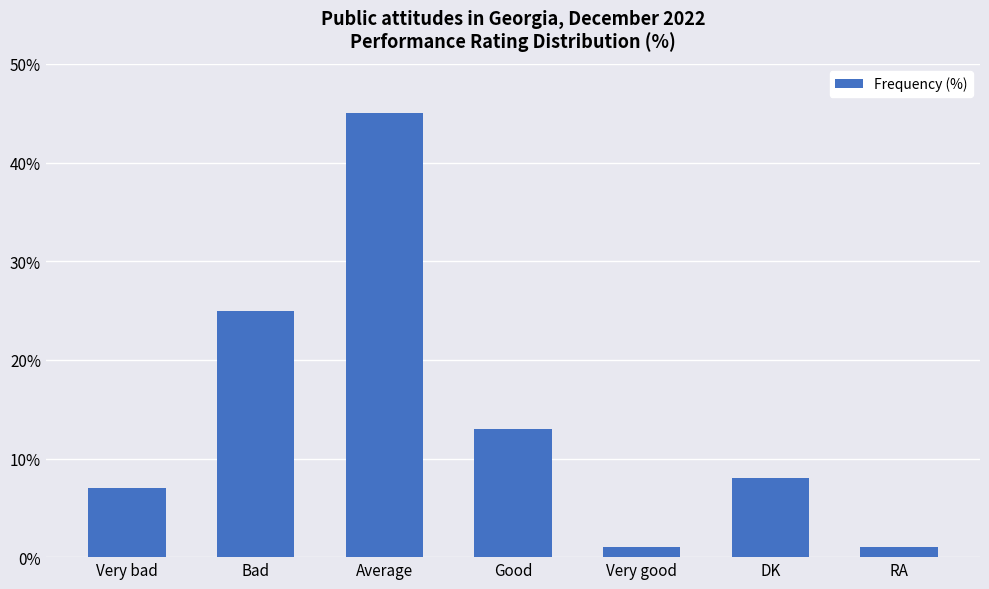

What is the label of the 3rd bar from the right?

Very good